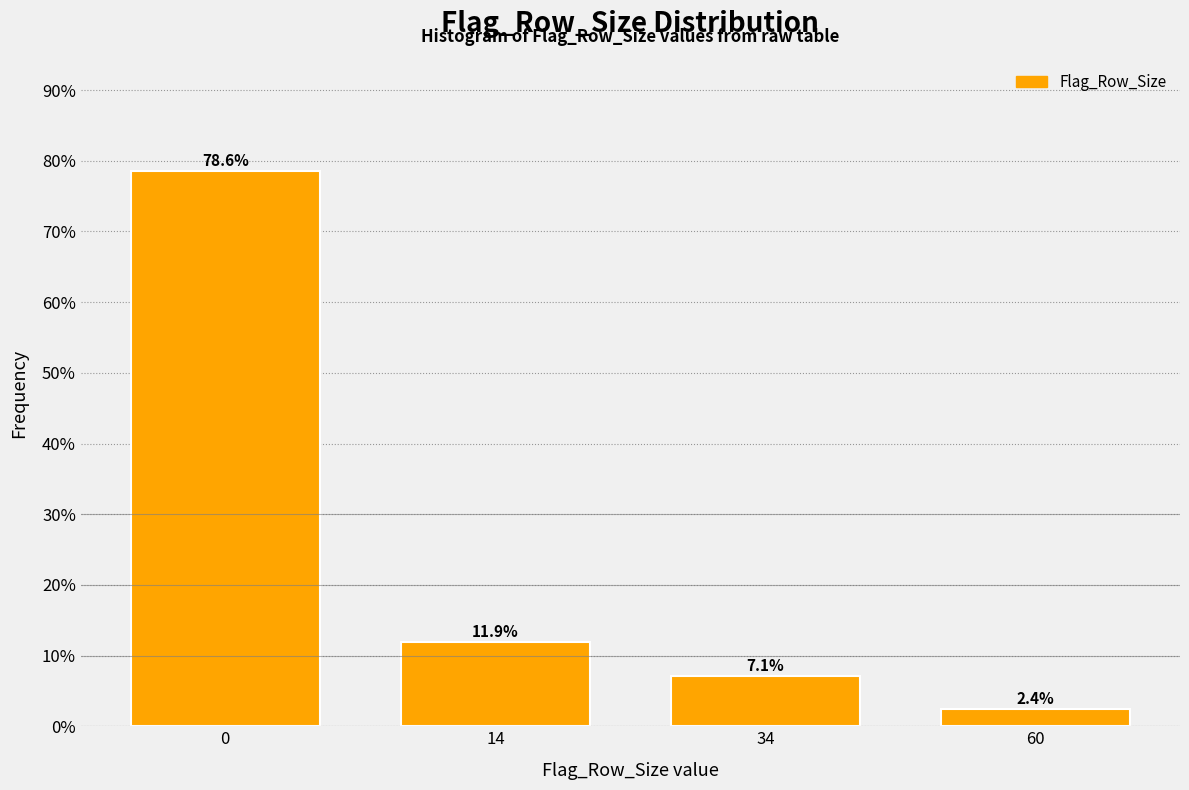

Reading left to right, what are all the values shown in this chart?

0=78.6	14=11.9	34=7.1	60=2.4